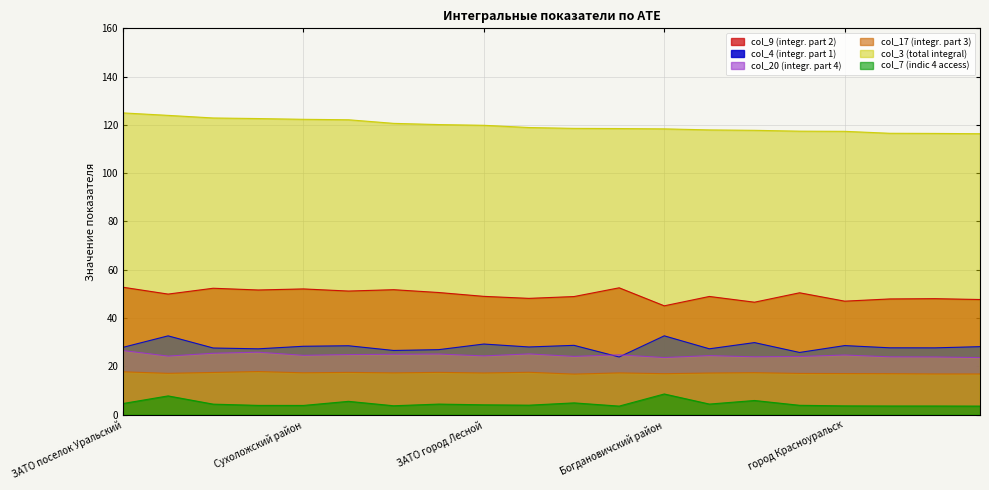

Which label corresponds to the smallest value in the chart?

город Камышлов